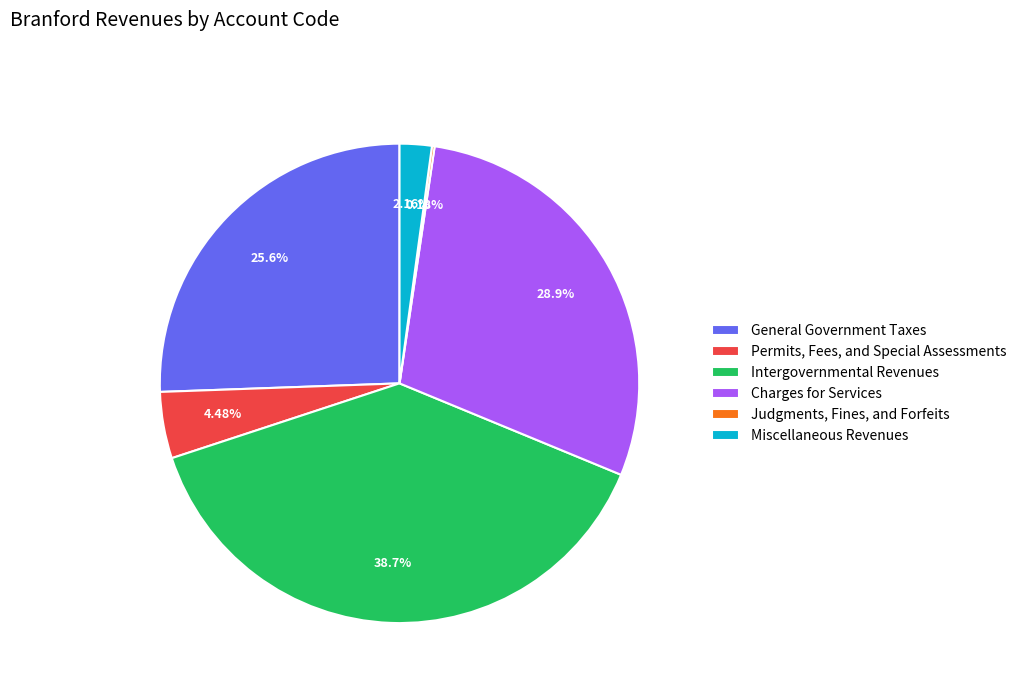

Does Intergovernmental Revenues represent more than half of the total?

No